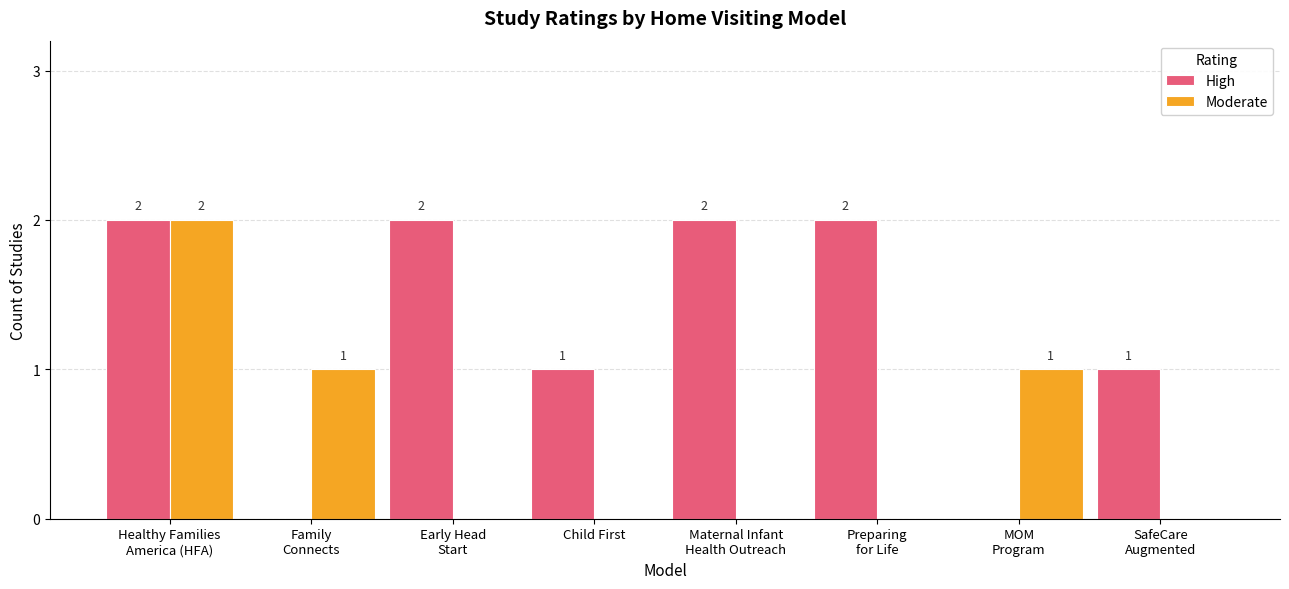

Which series has the largest total across all categories?

High